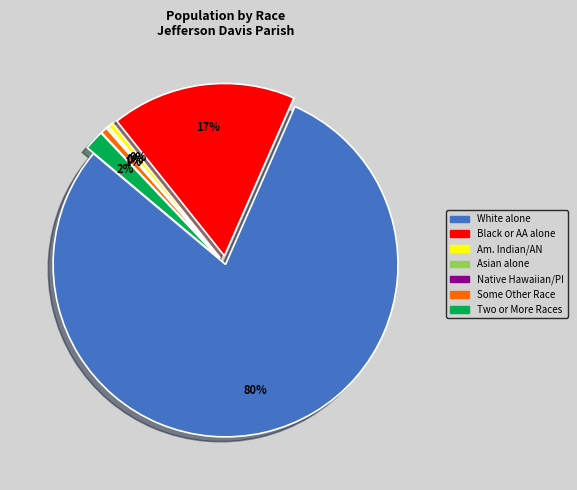

To the nearest percent, what is the difference between the largest and smallest slice percentages?

80%